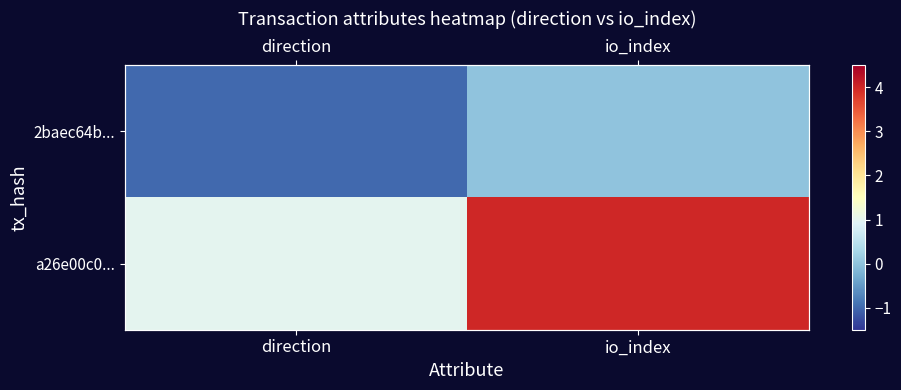

Rank the series by their average value, from lowest to highest.

2baec64b..., a26e00c0...